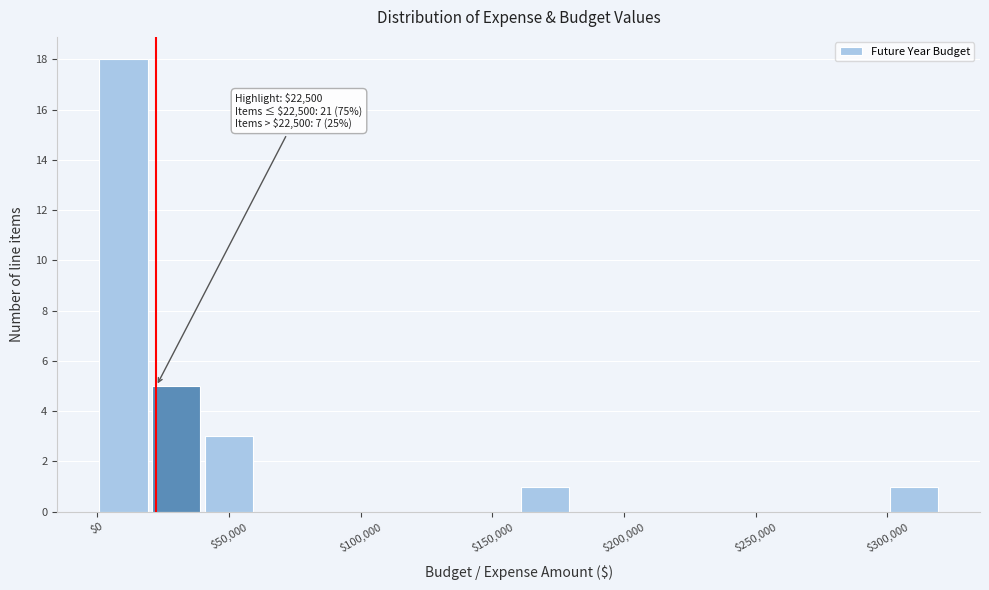

Over which range of the x-axis is the bar tallest?

0 to 20000